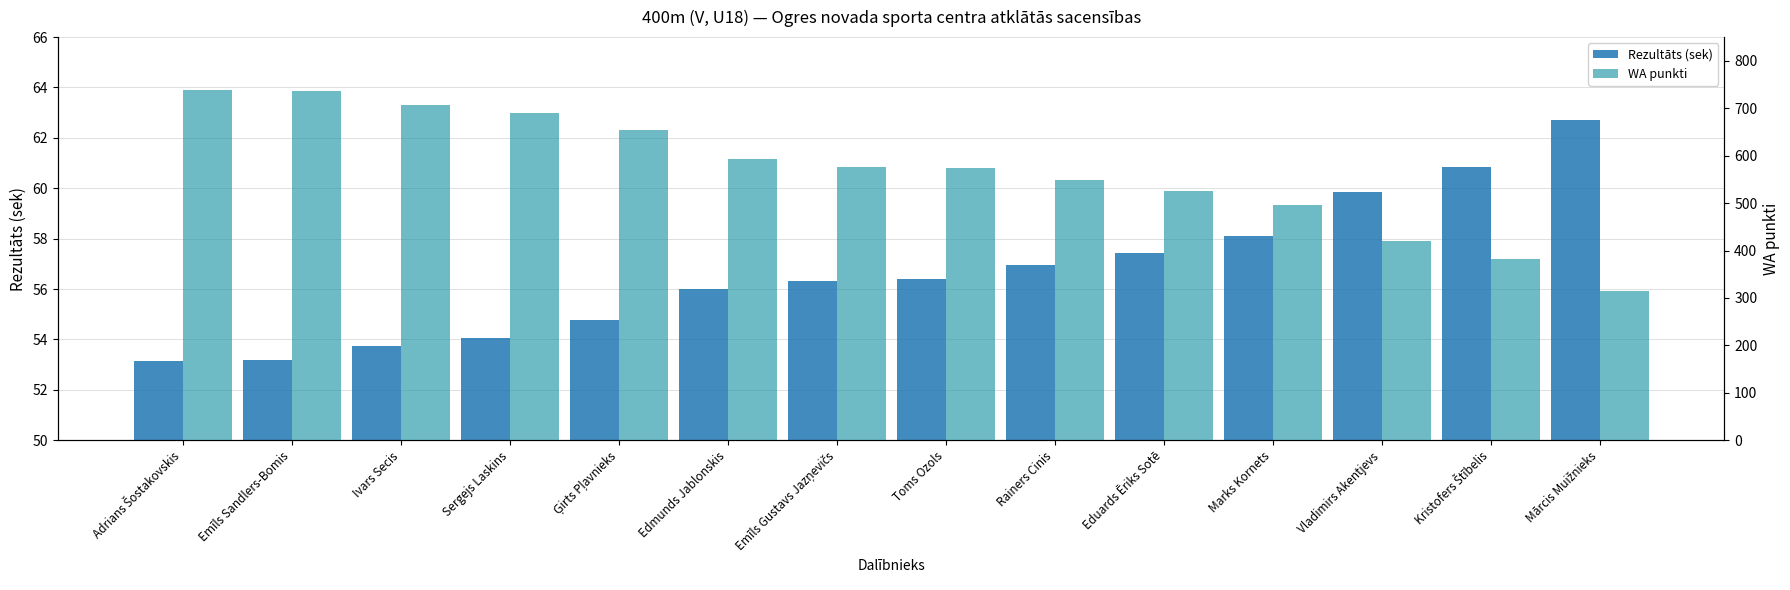

What is the label of the 4th bar from the left?

Sergejs Laskins